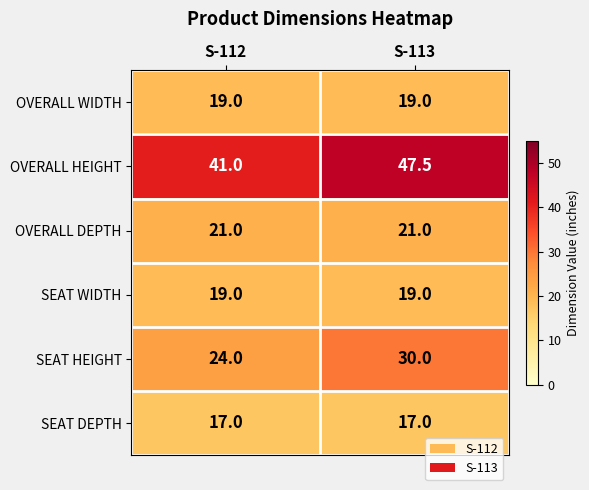

Between S-112 and S-113, which series saw the biggest shift?

OVERALL HEIGHT